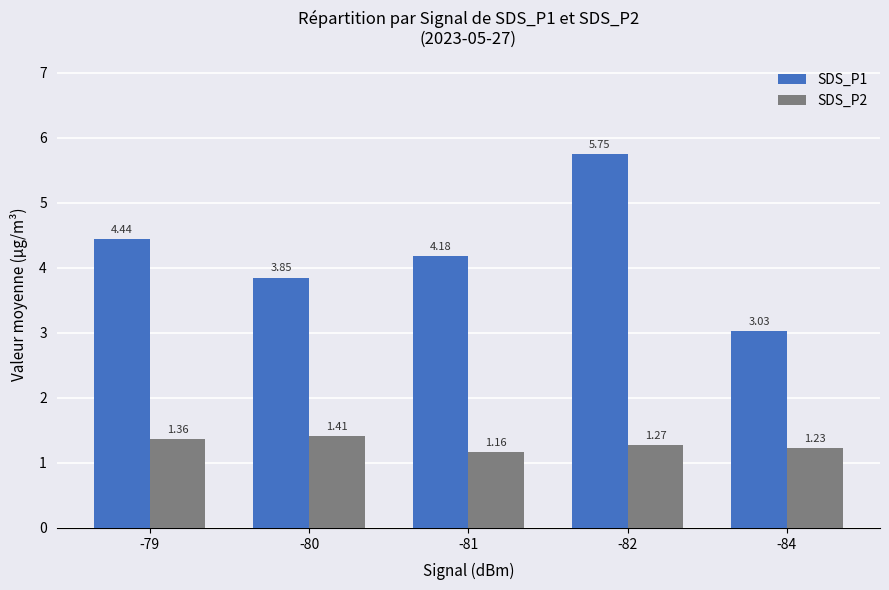

At which category is the sum across all series the highest?

-82